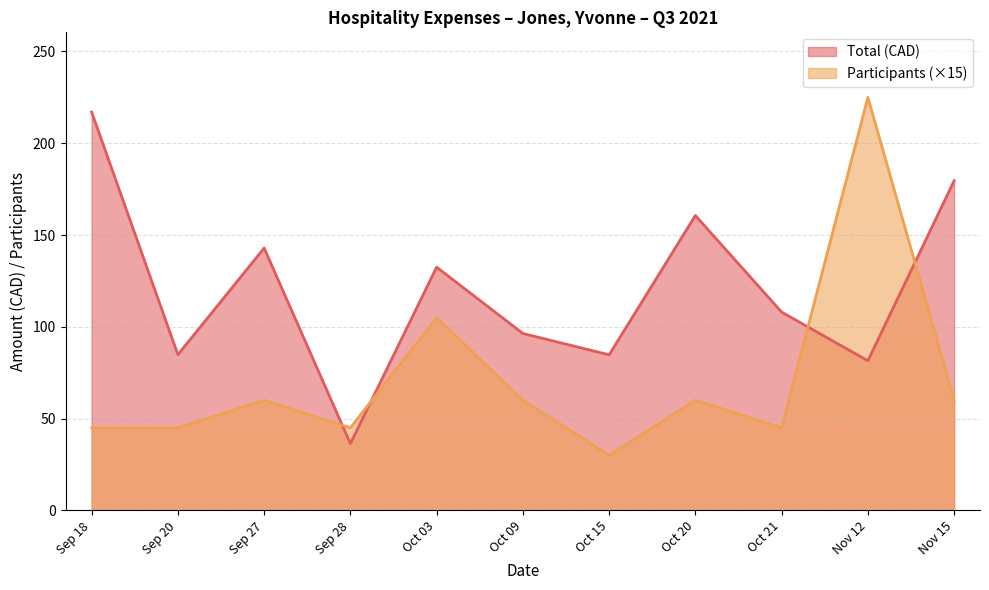

Reading left to right, what are all the values shown in this chart?

Total (CAD): 217.0	84.8	142.9	36.4	132.5	96.4	84.8	160.6	108.0	81.5	179.6
Participants (×15): 45.0	45.0	60.0	45.0	105.0	60.0	30.0	60.0	45.0	225.0	60.0